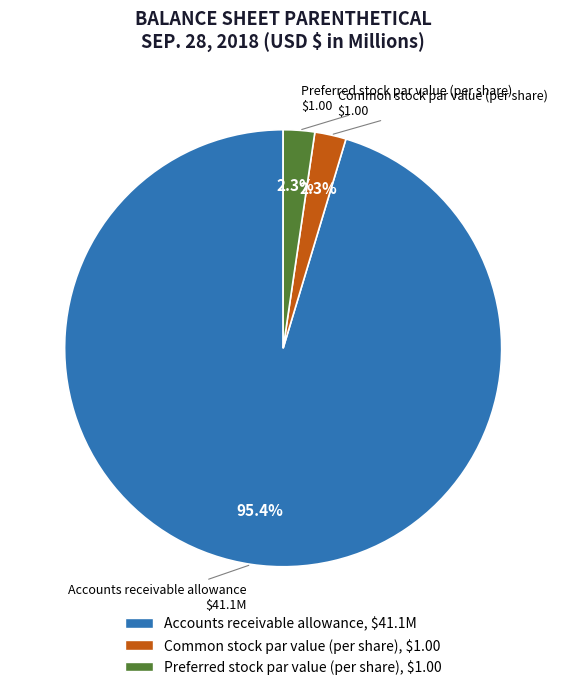

Is the sum of Accounts receivable allowance and Preferred stock par value (per share) greater than half?

Yes